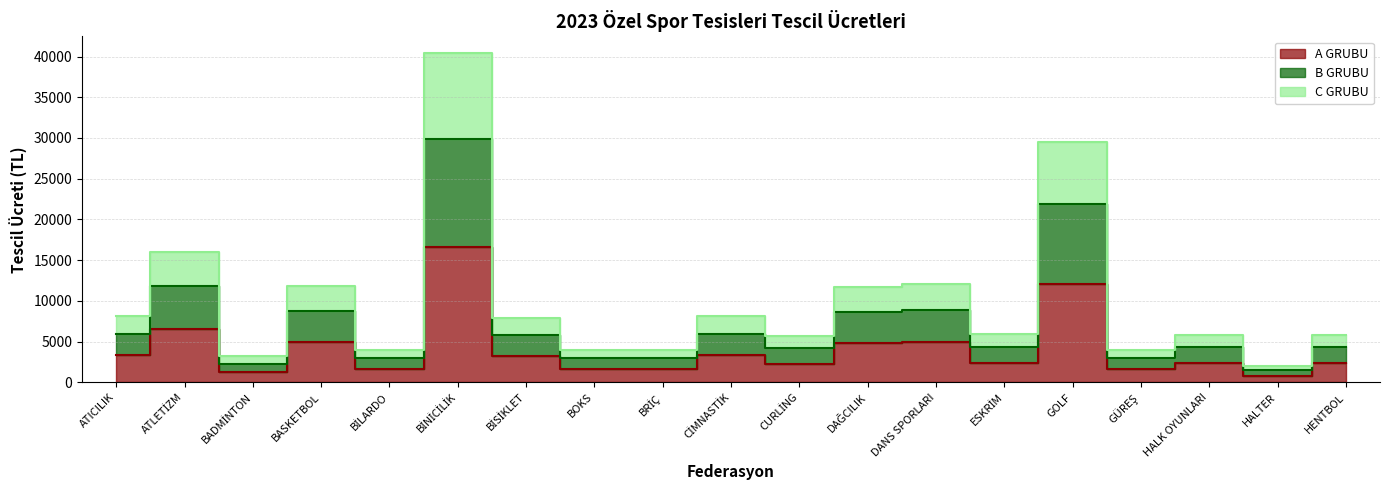

Where is C GRUBU nearest to the value 21212?

ATLETİZM